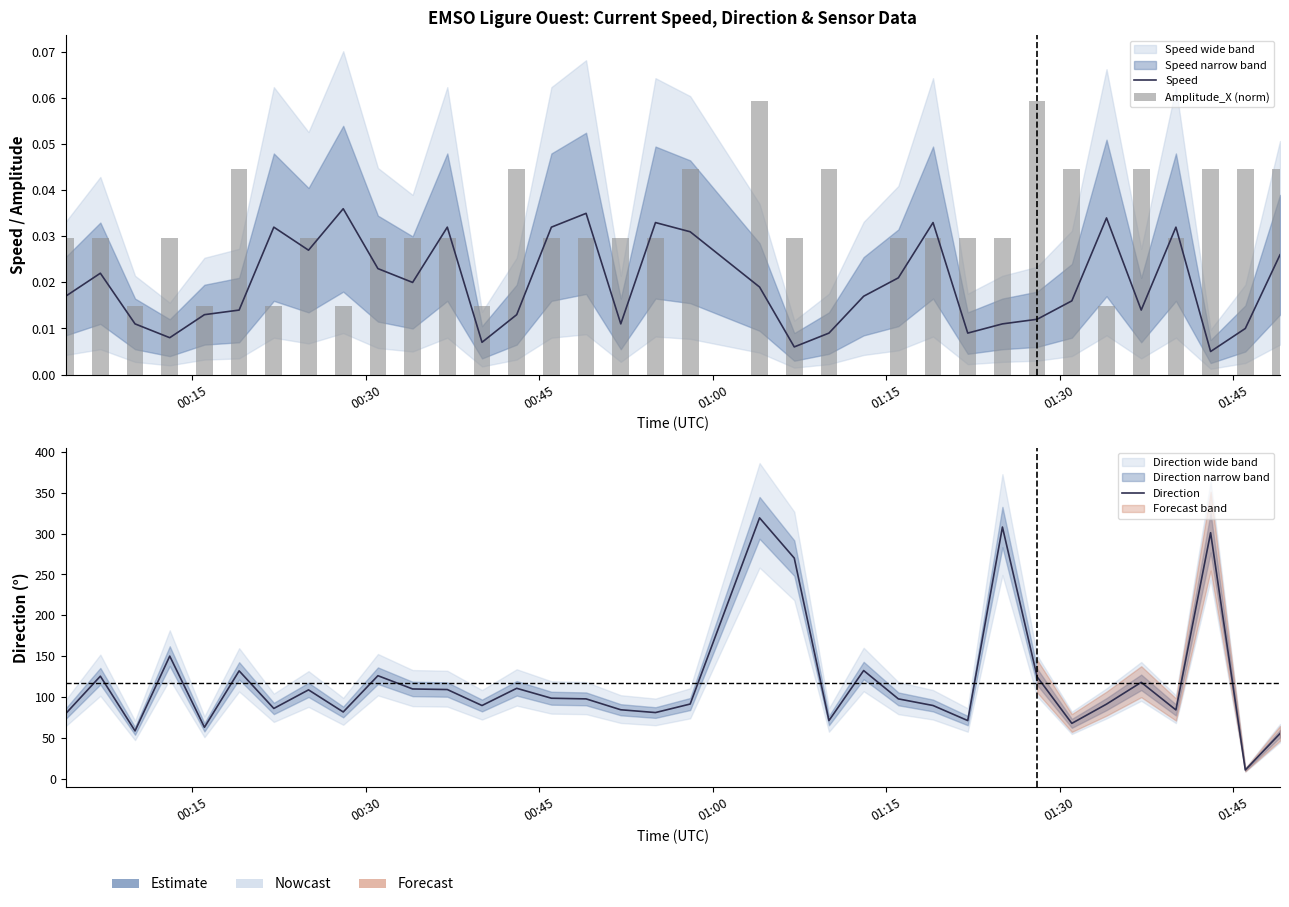

What are all the series names shown in the legend?

Speed, Amplitude_X (norm), Direction